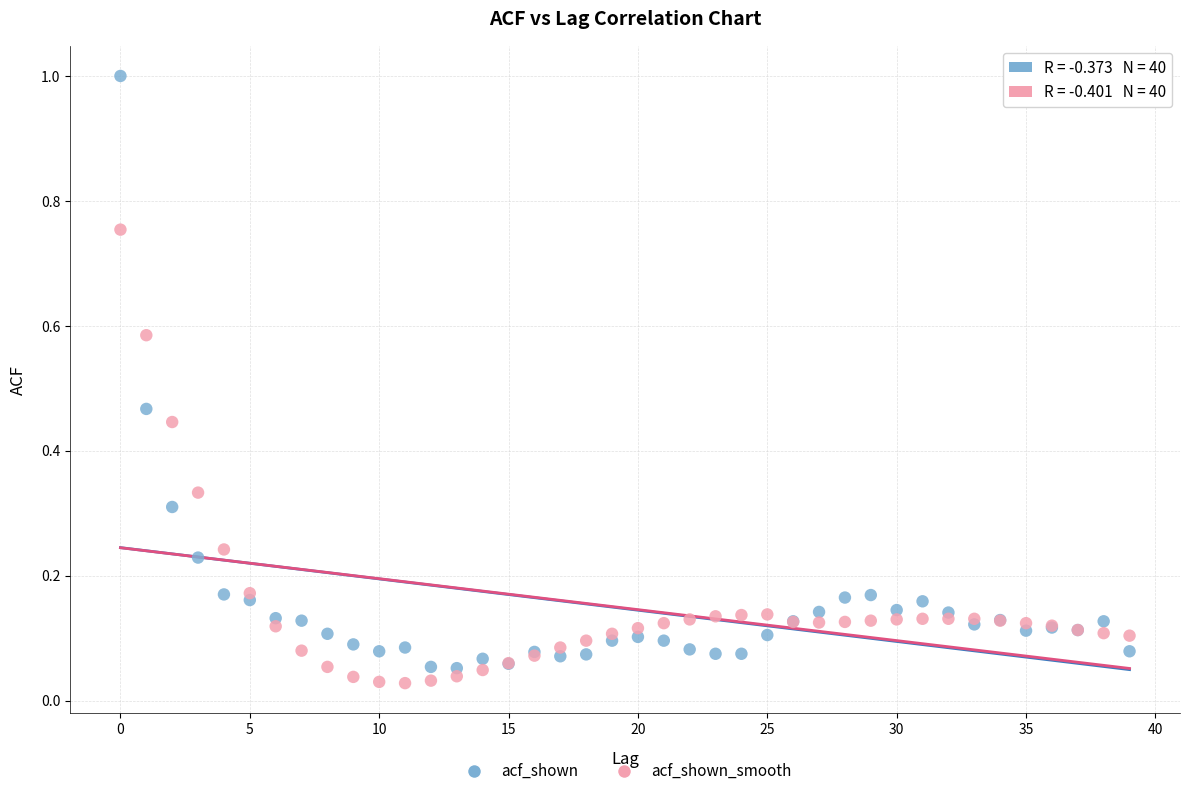

Which series has the largest Y range (max minus min)?

acf_shown